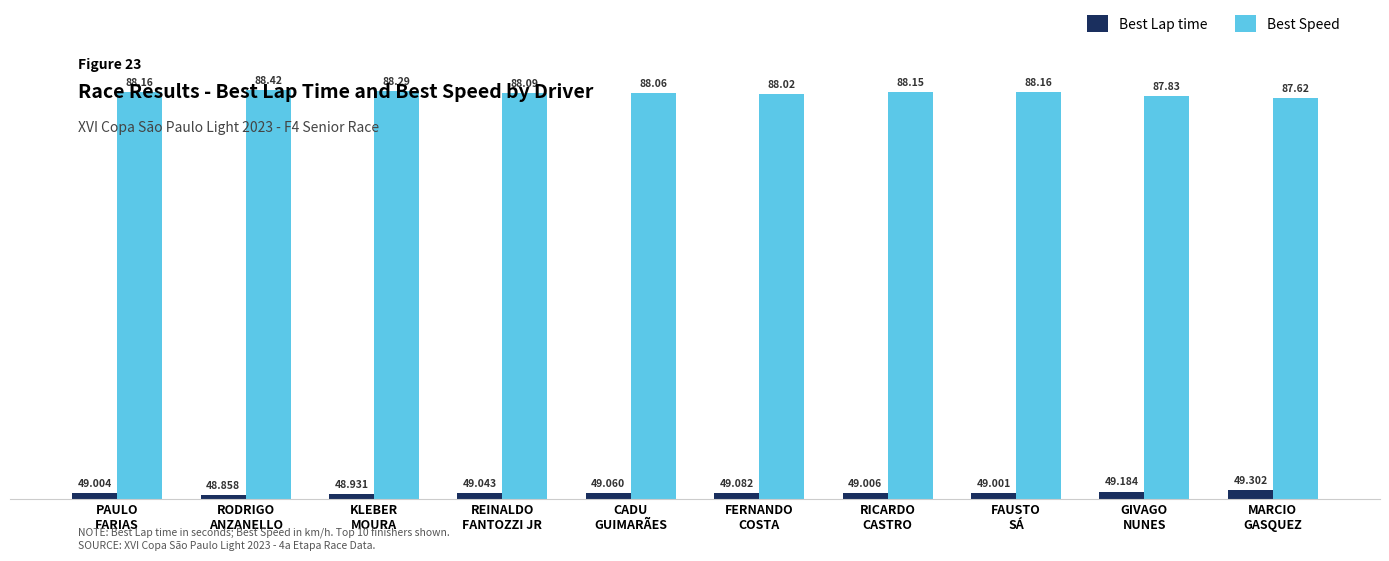

Where does the Best Speed series first go above 88?

PAULO
FARIAS